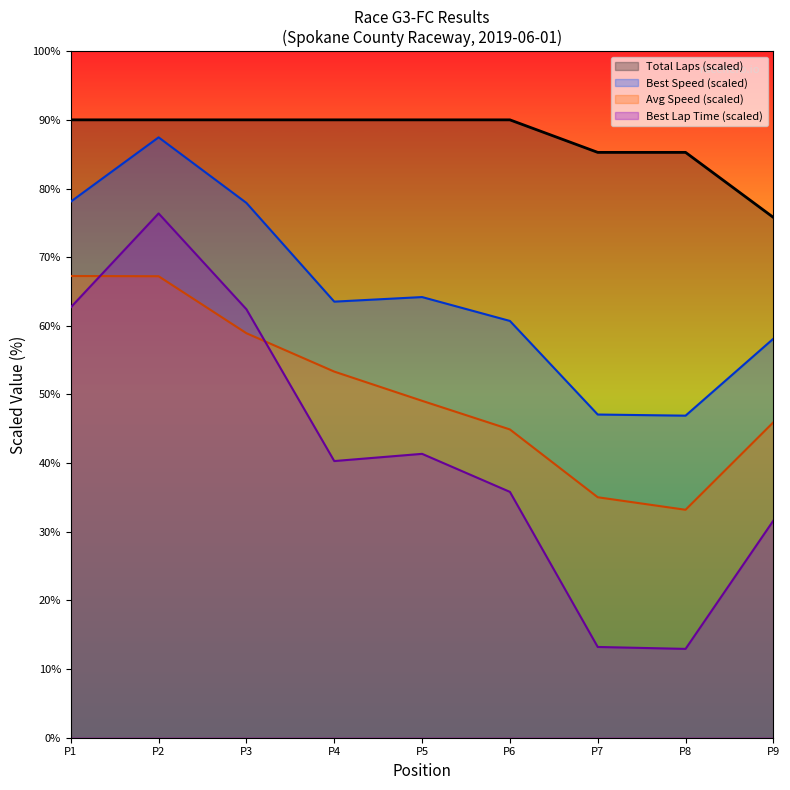

Rank the series by their average value, from lowest to highest.

Best Lap Time (scaled), Avg Speed (scaled), Best Speed (scaled), Total Laps (scaled)